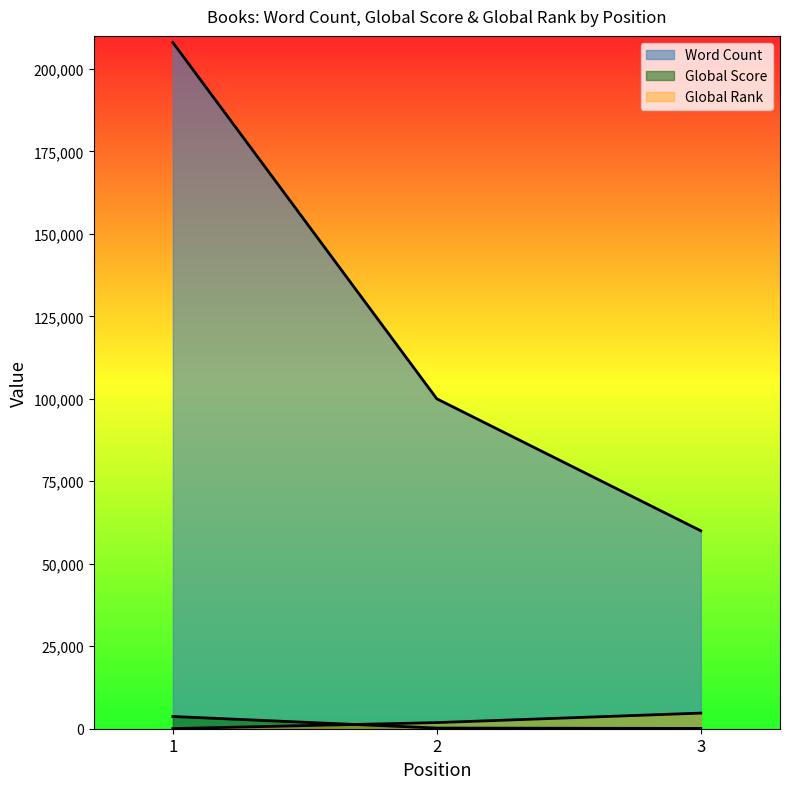

What is the value of the Global Score point at the 3rd from the left?

90